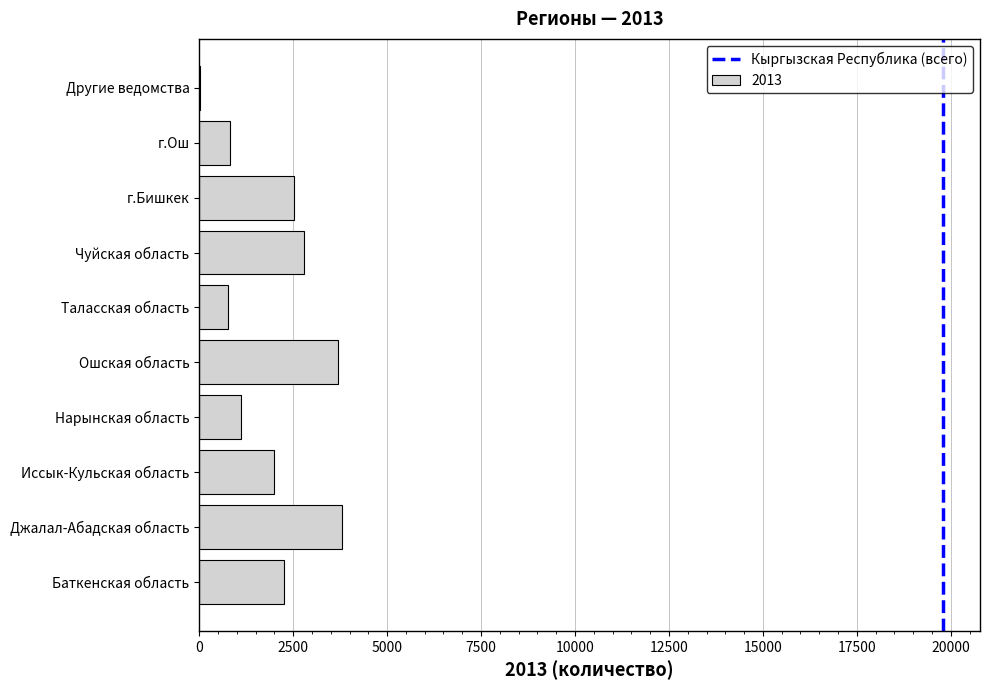

Count the number of data series in this chart.

1